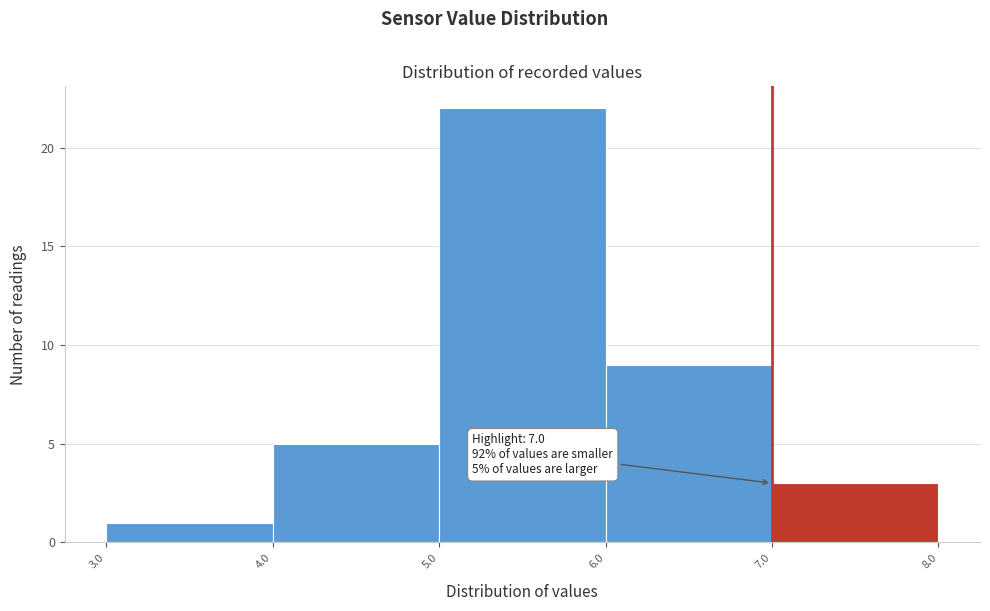

Over which range of the x-axis is the bar tallest?

5.0 to 6.0